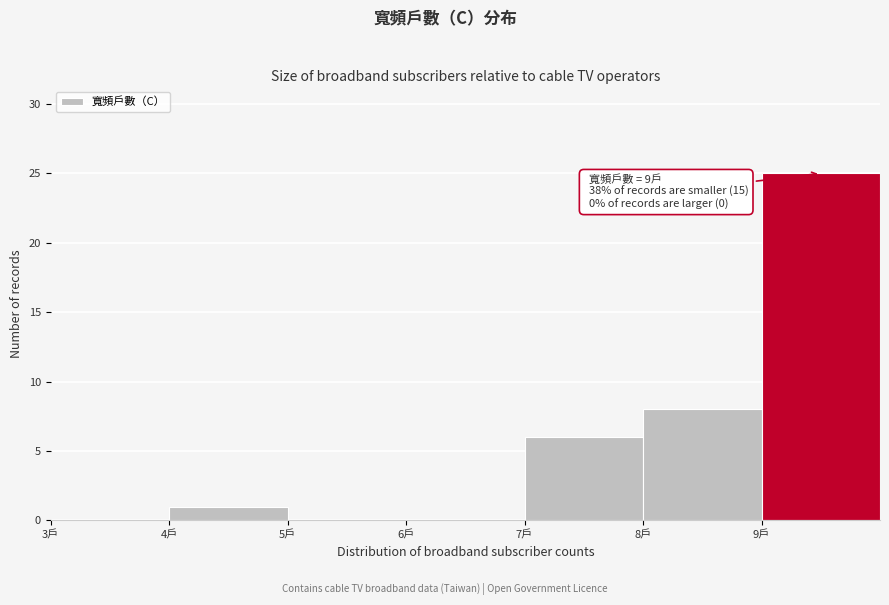

Over which range of the x-axis is the bar tallest?

9 to 10